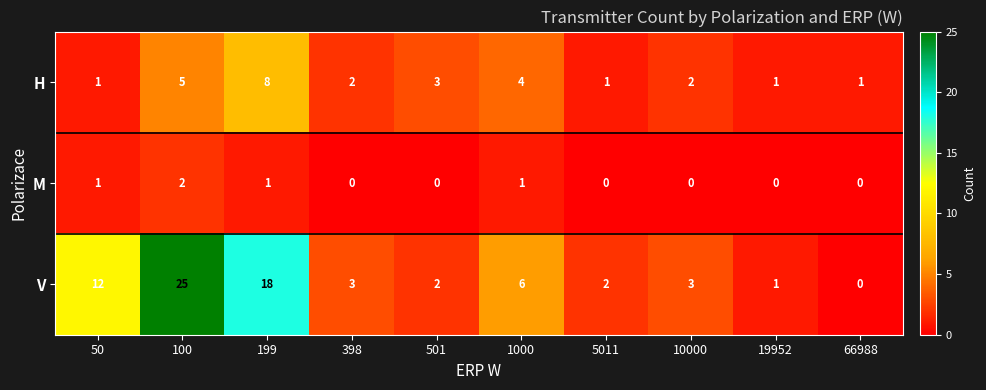

At which label does H first exceed 2?

100